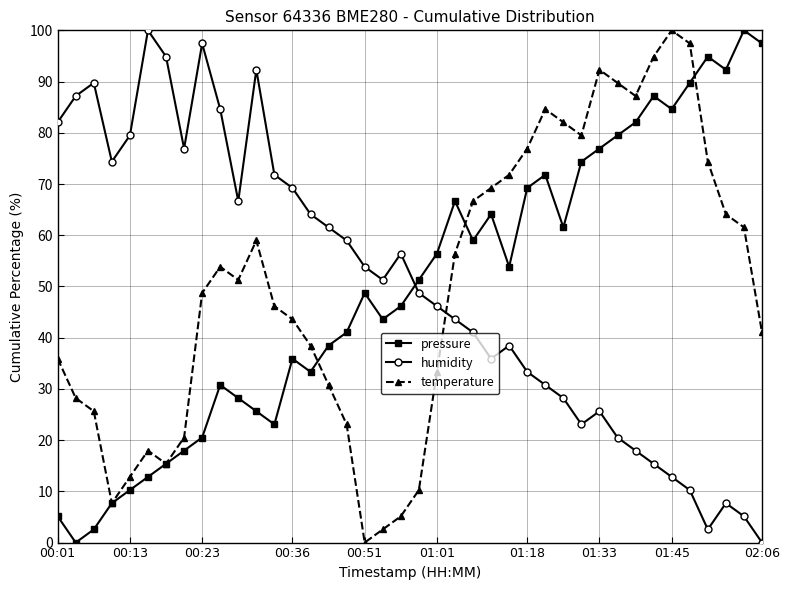

What is the value of the humidity point at the 22nd from the left?

46.2